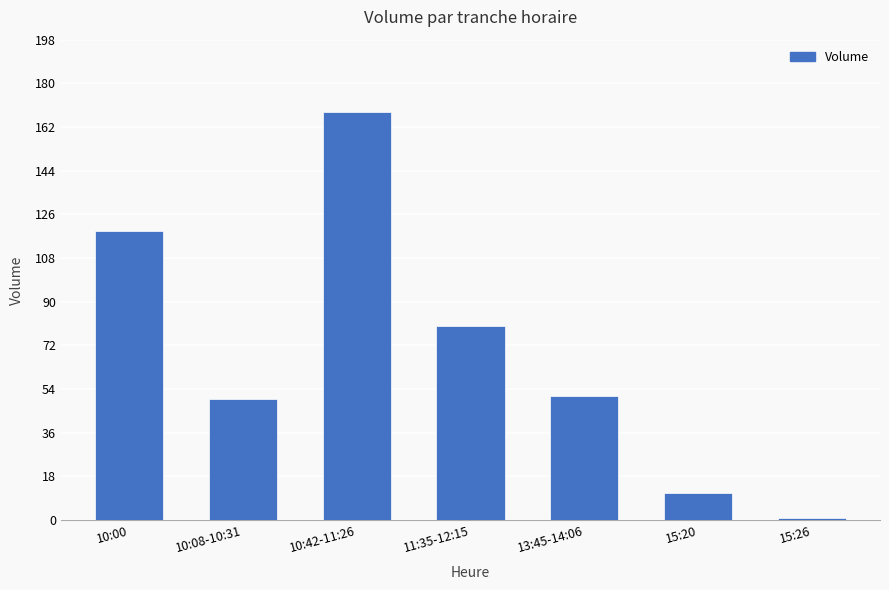

True or false: the data shows 32 at 13:45-14:06.

False